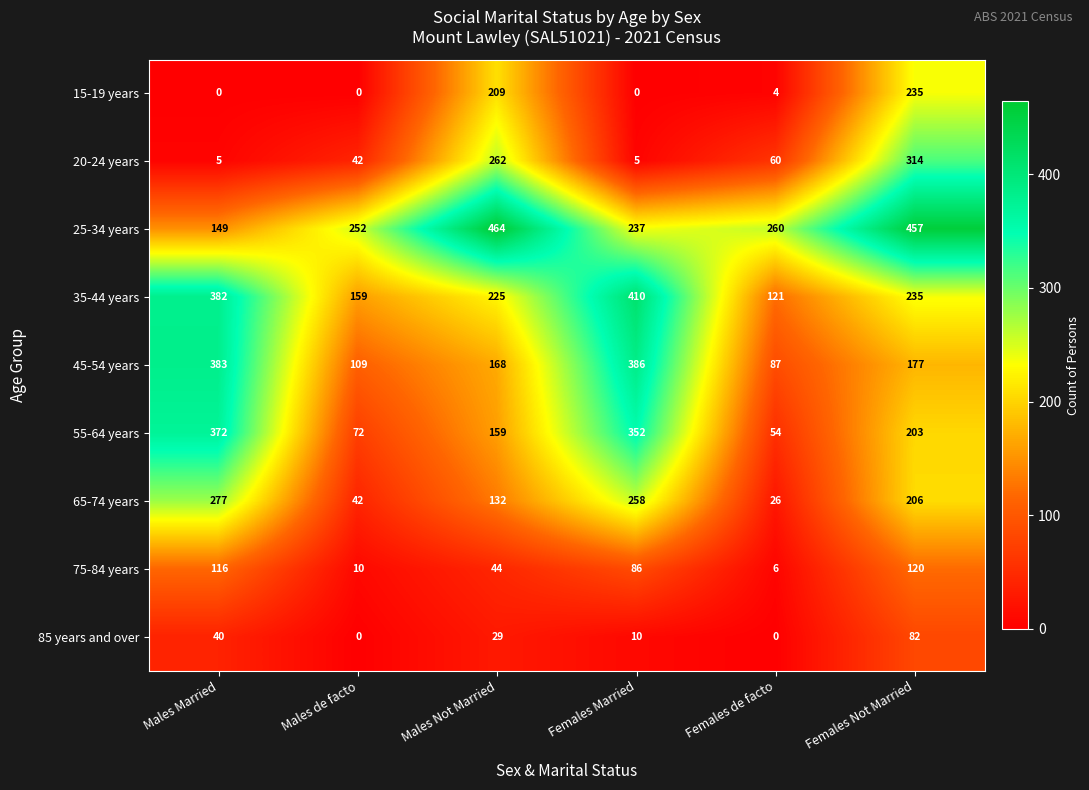

What is the spread (max minus min) of values at Females de facto?

260